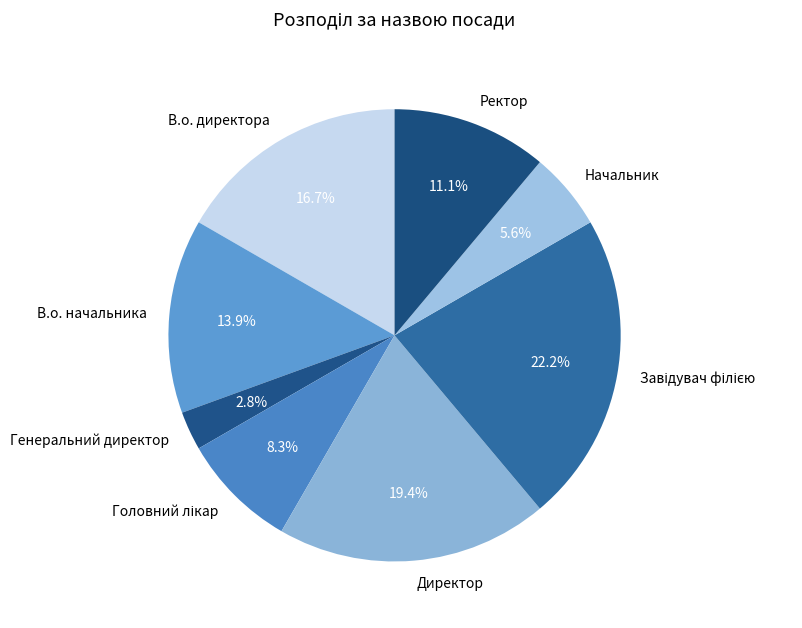

What is the smallest slice in the pie chart?

Генеральний директор